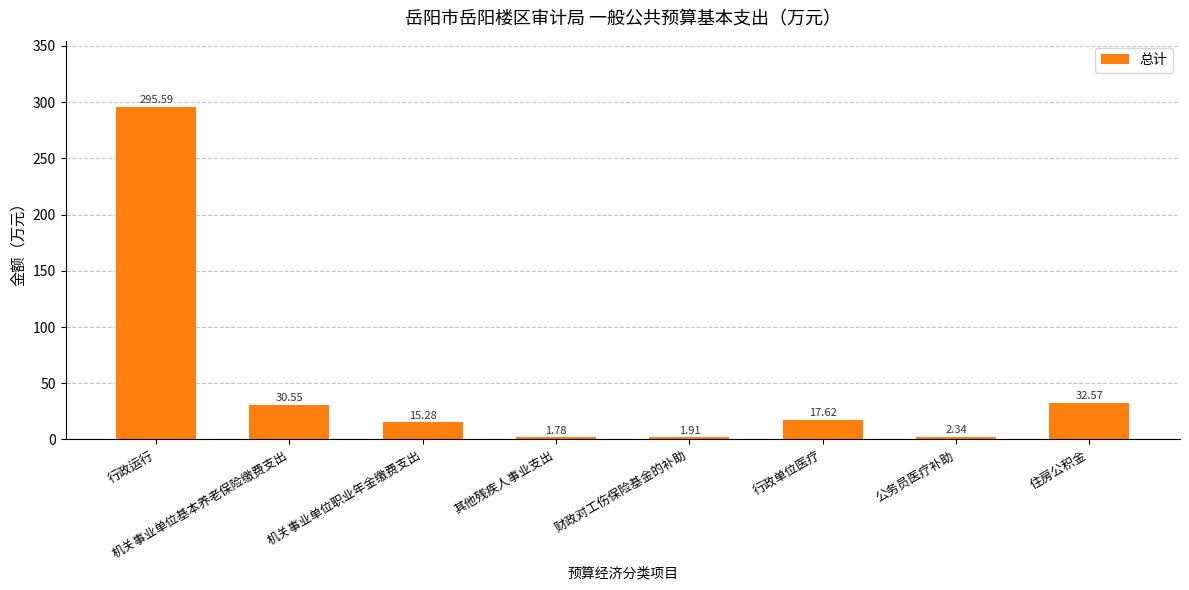

Does the chart contain any negative values?

No